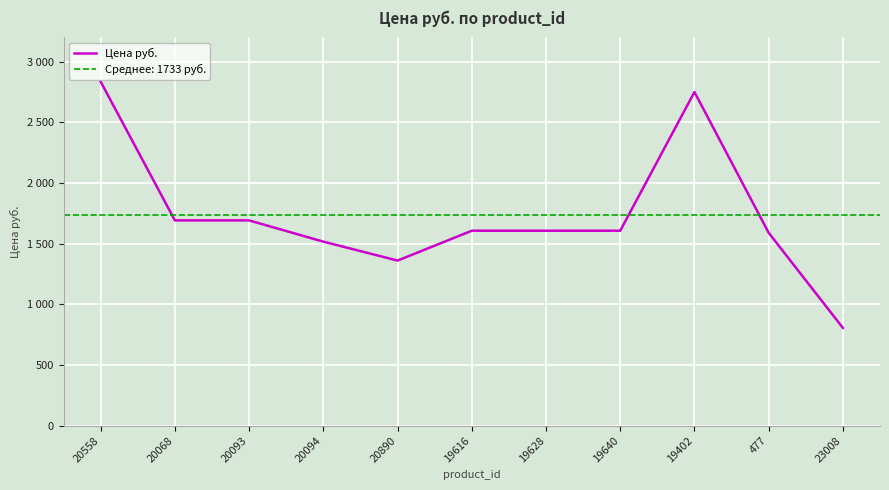

How many values exceed 1606?

7